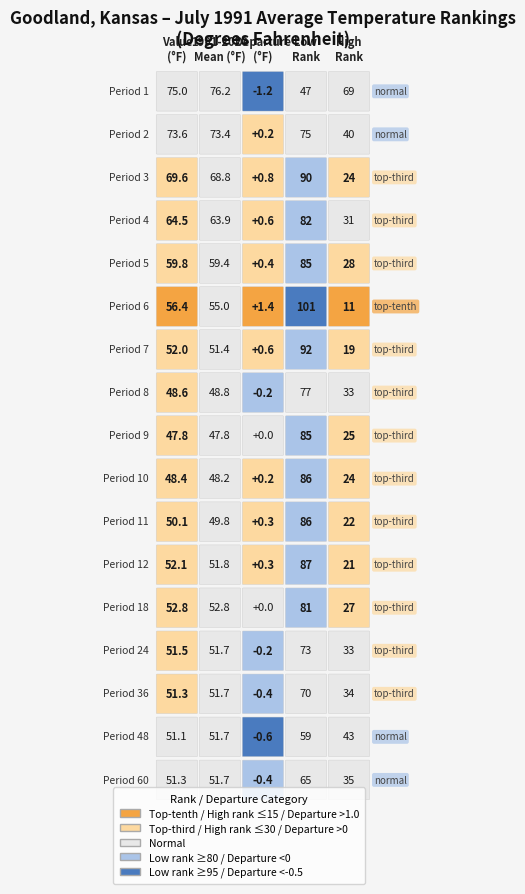

What is the sum of the low_rank values at departure and 10?

176.0